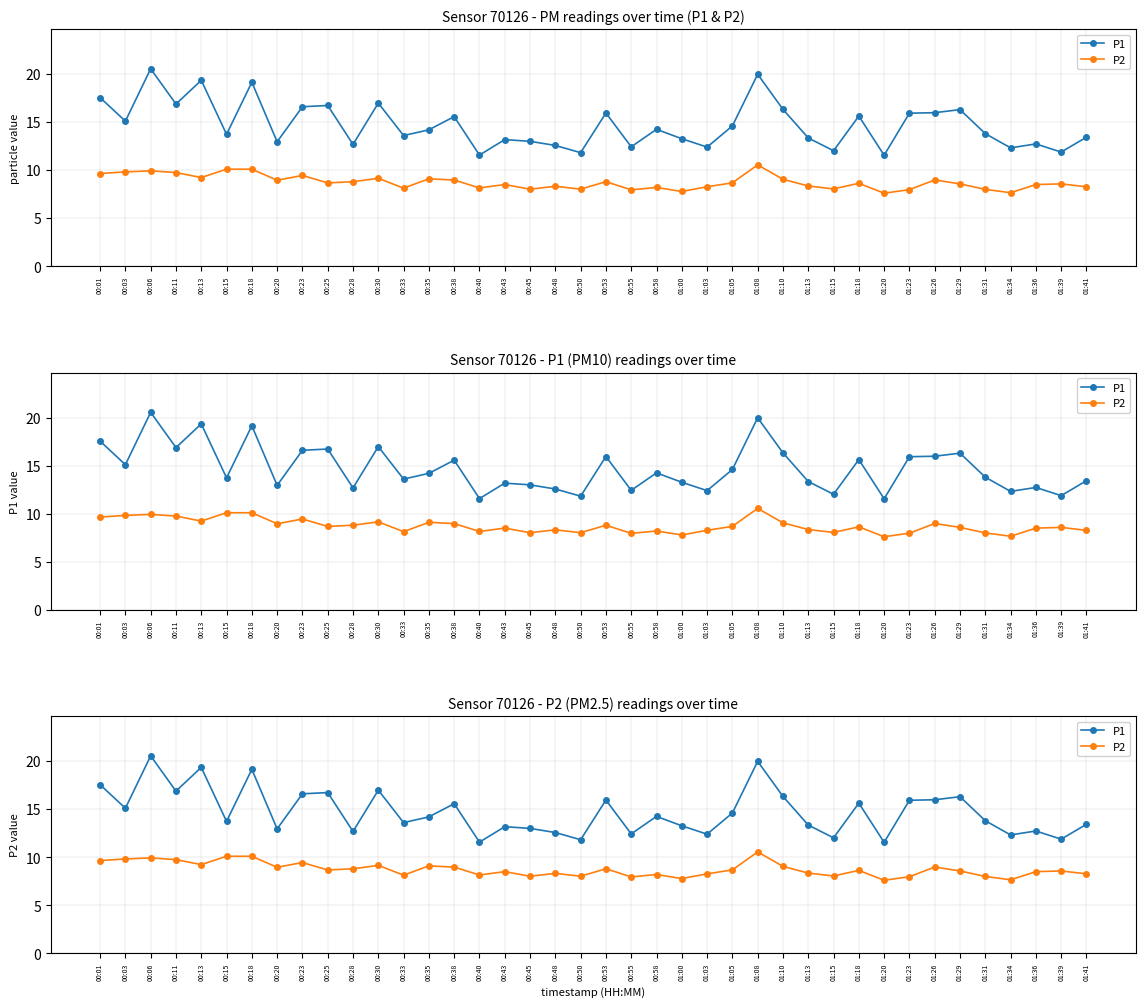

What are all the series names shown in the legend?

P1, P2